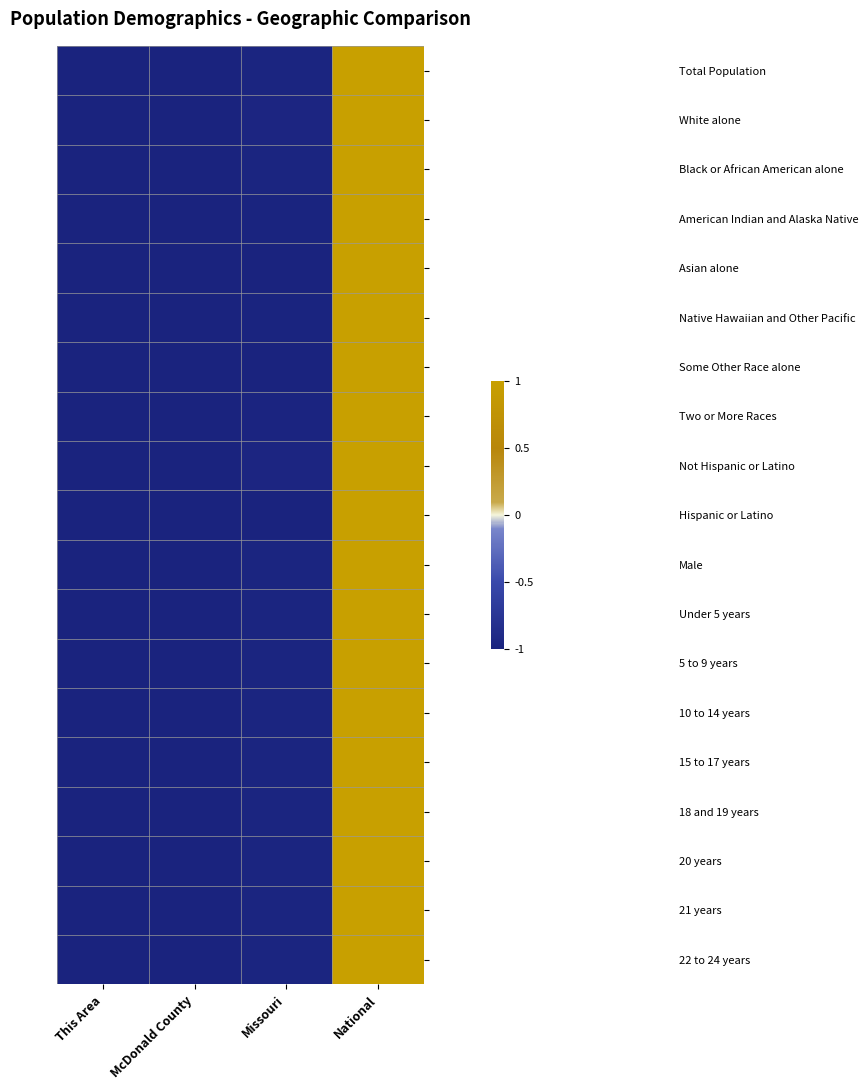

Which series has the largest total across all categories?

Not Hispanic or Latino